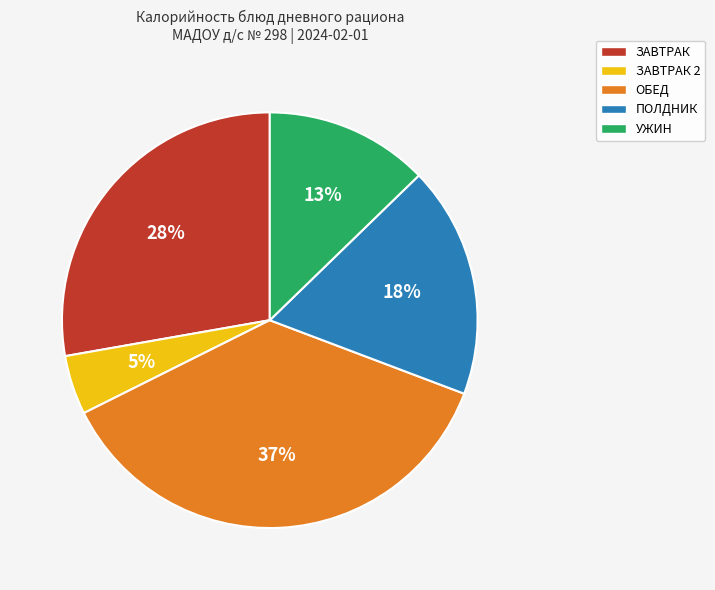

Is there a majority slice in this chart?

No